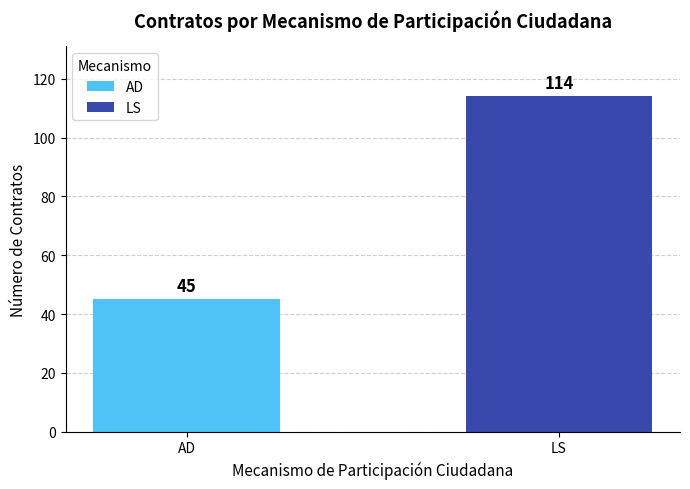

What is the maximum value shown in the chart?

114